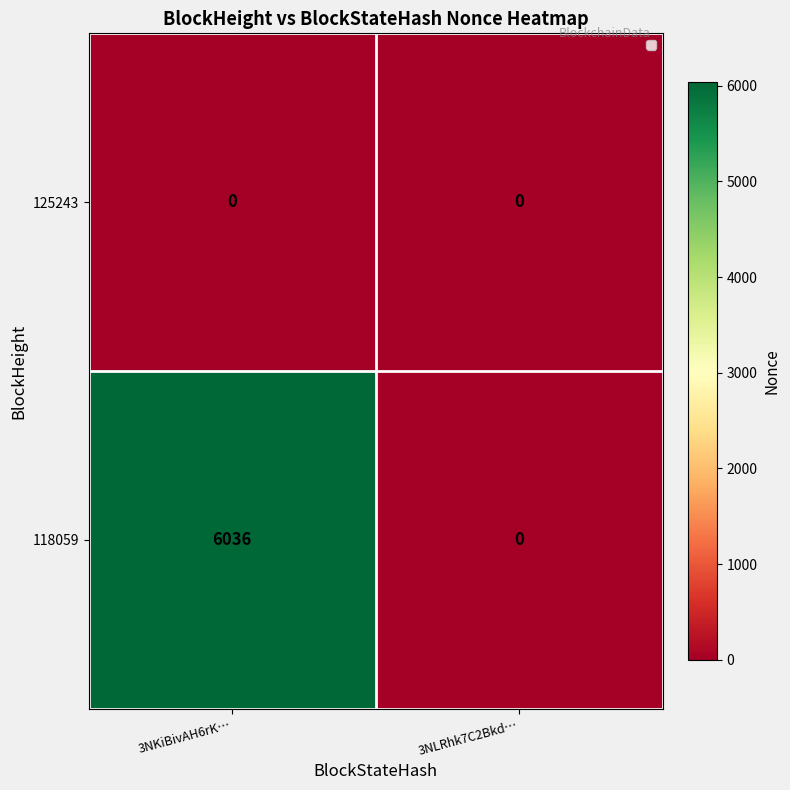

Which series has the largest total across all categories?

118059